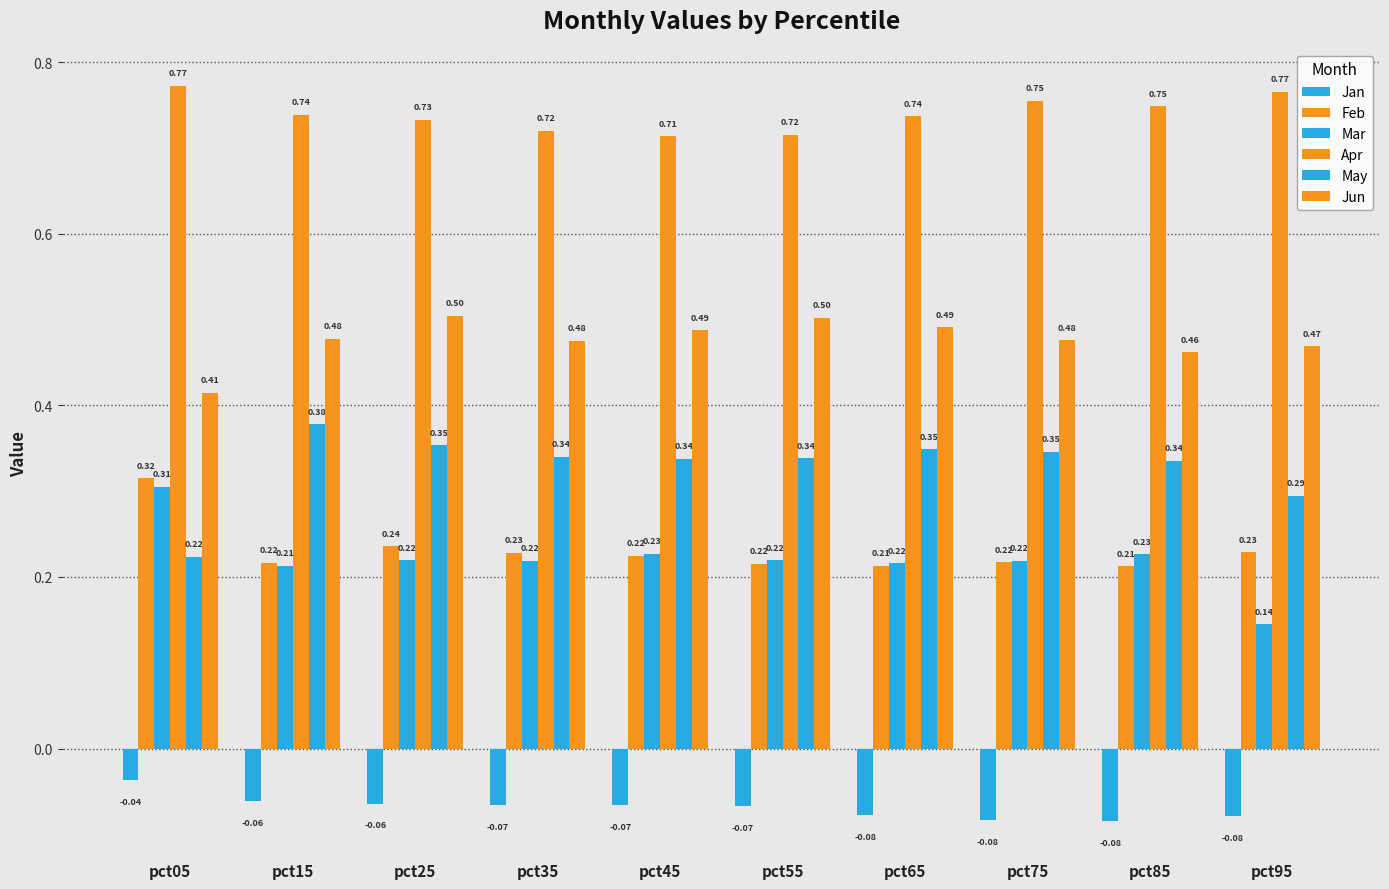

The value of Apr at pct35 is 0.7. True or false?

True